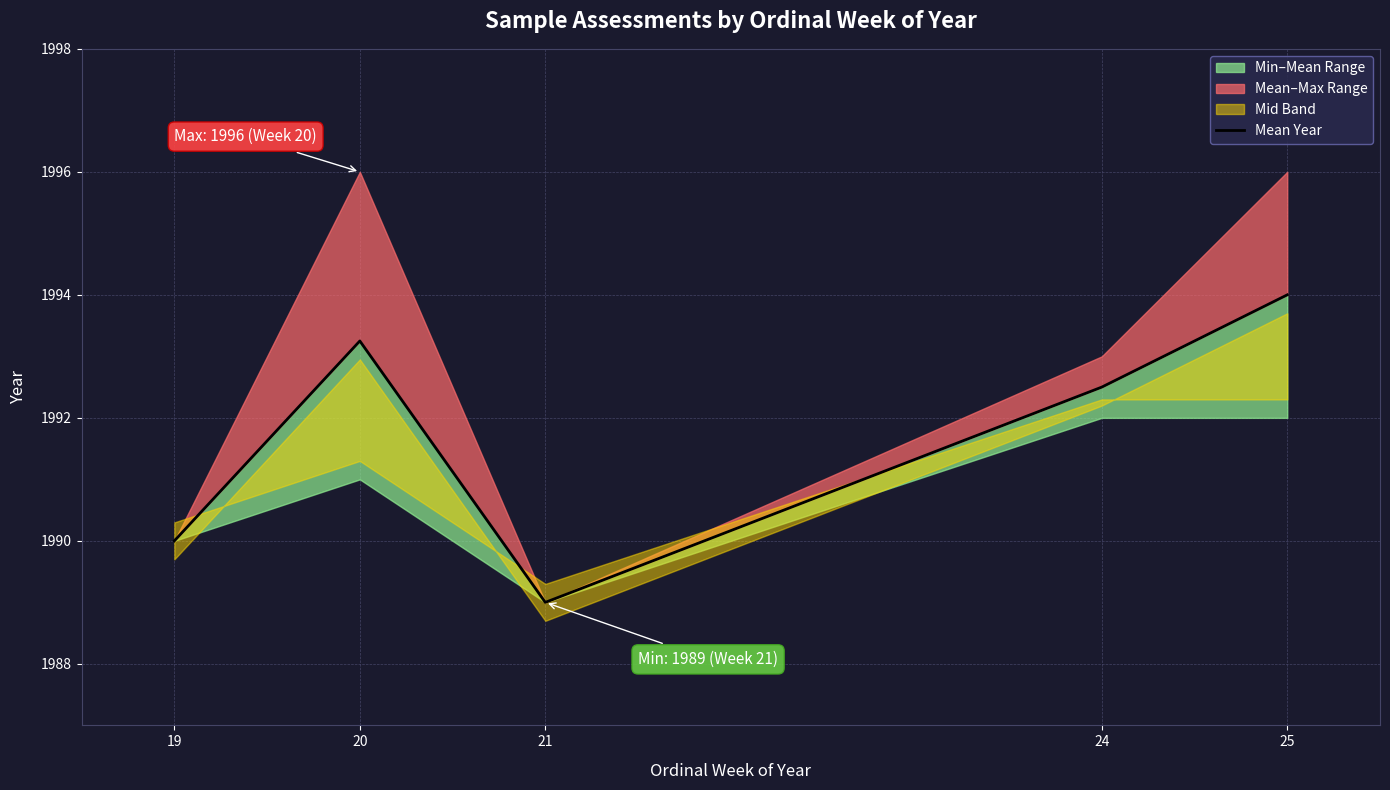

True or false: there are more than 2 points higher than both neighbors.

False